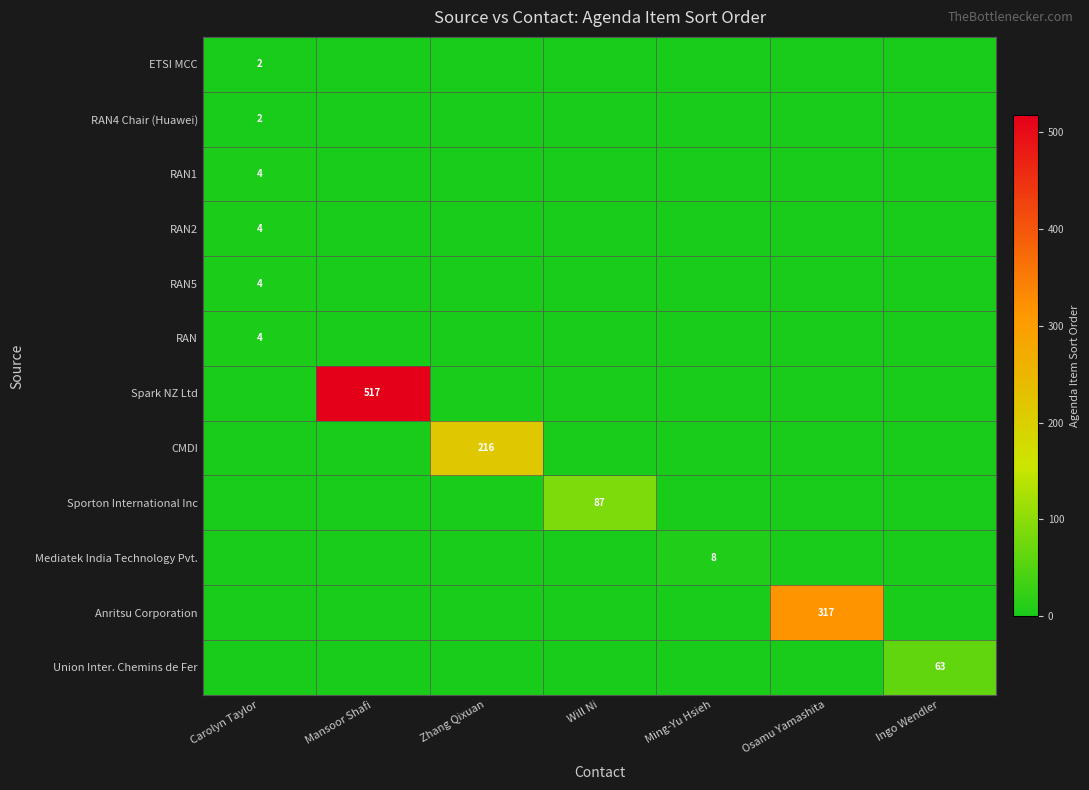

Count the number of categories in the chart.

7